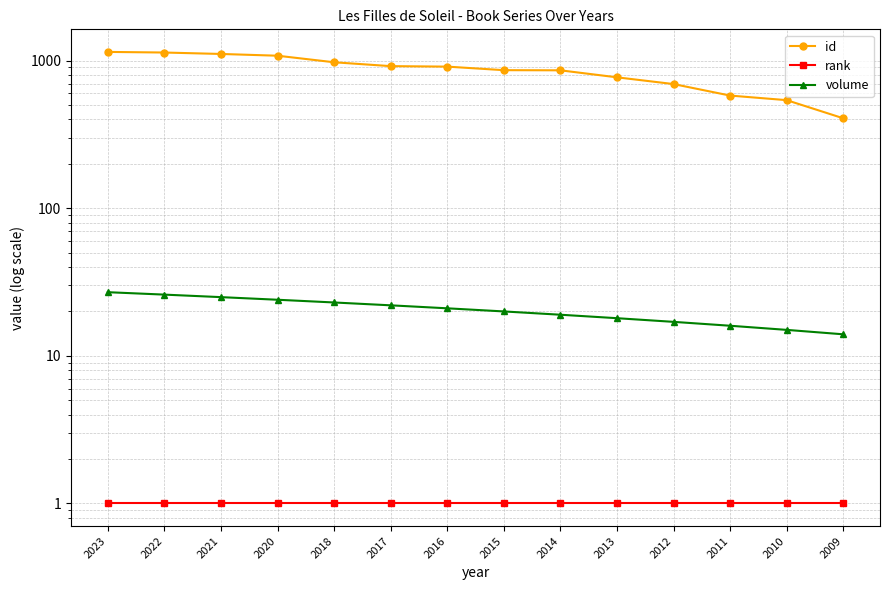

Does the chart display data point markers on the line(s)?

Yes